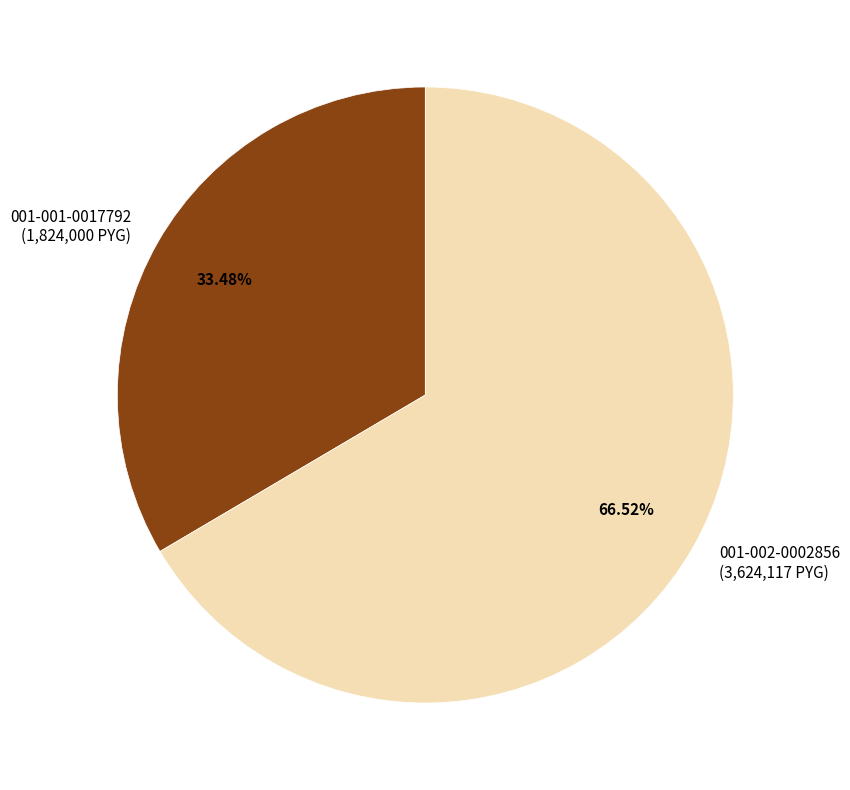

What is the largest slice in the pie chart?

001-002-0002856